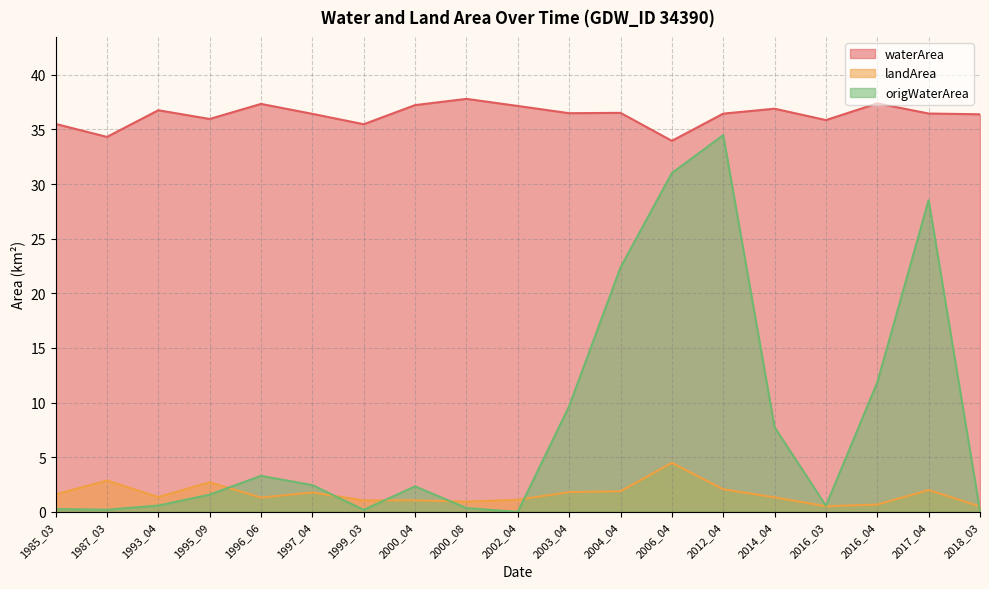

What is the value of the waterArea point at the 7th from the left?

35.5